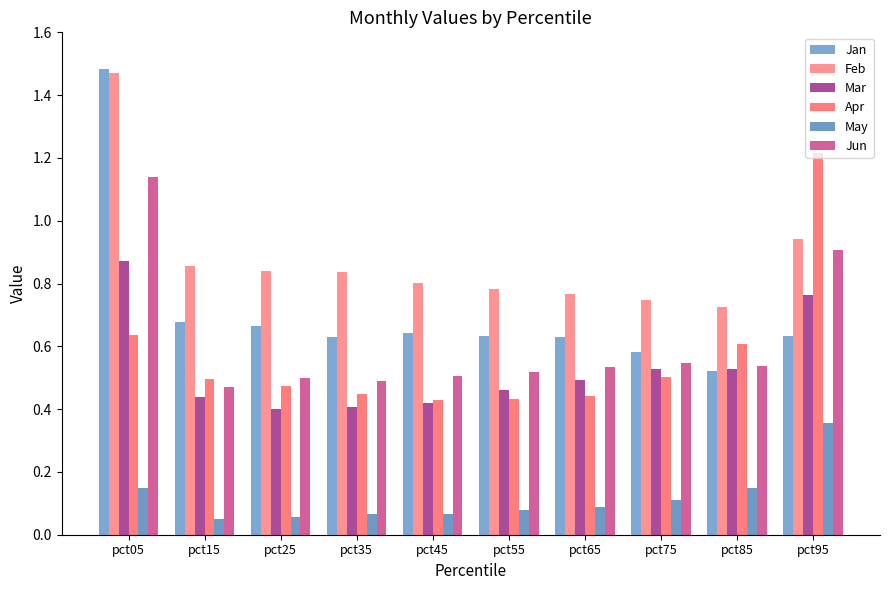

What are all the series names shown in the legend?

Jan, Feb, Mar, Apr, May, Jun